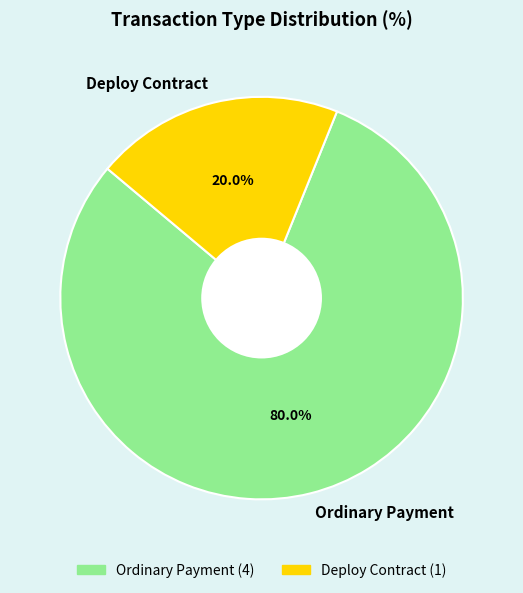

Is it true that Ordinary Payment is 67% of the pie?

False